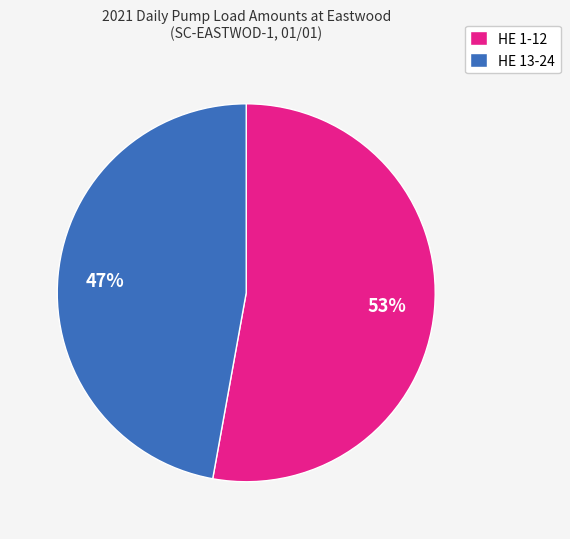

Does any single category account for the majority?

Yes